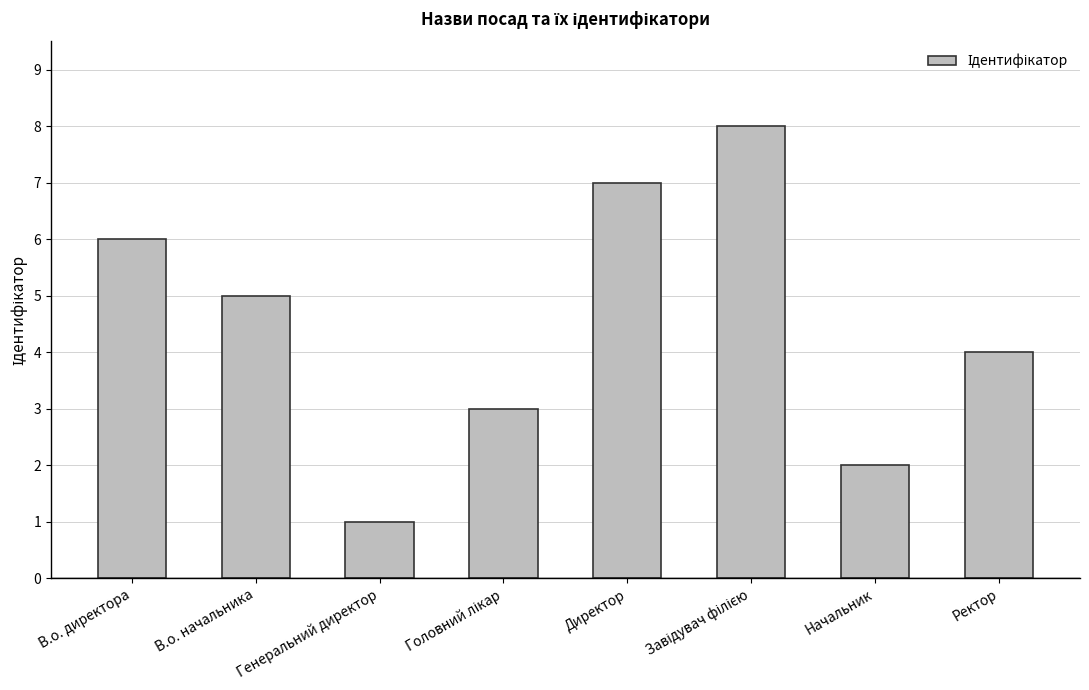

What is the label of the 3rd bar from the left?

Генеральний директор